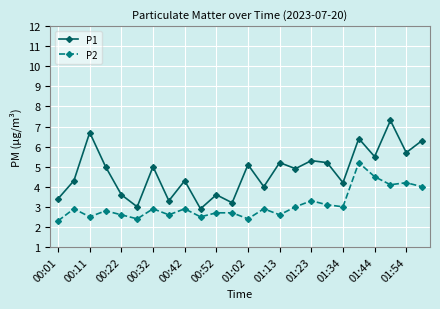

Rank the series by their average value, from highest to lowest.

P1, P2